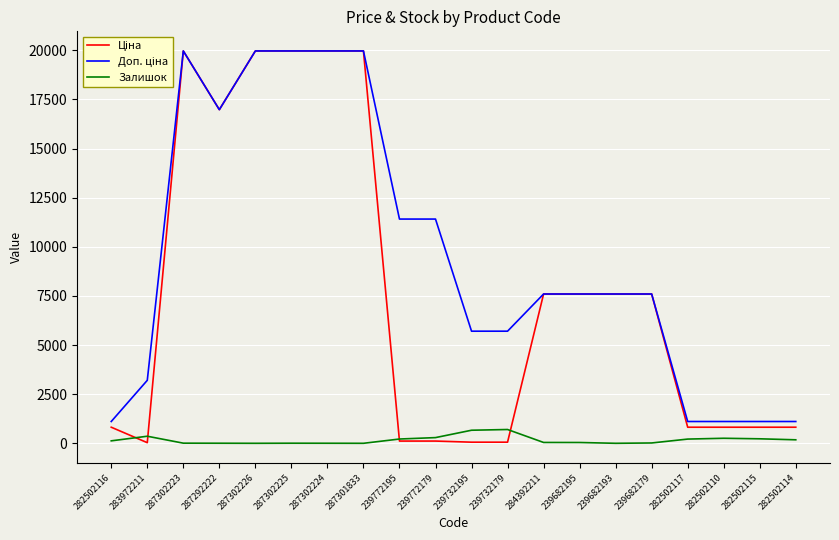

The Залишок series shows 5.0 at 287302225. True or false?

True